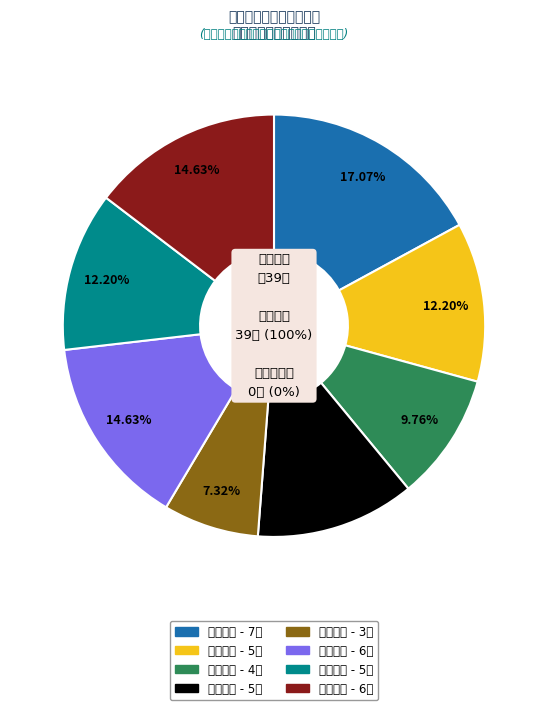

The 机构概况 slice represents 17% of the pie. True or false?

True